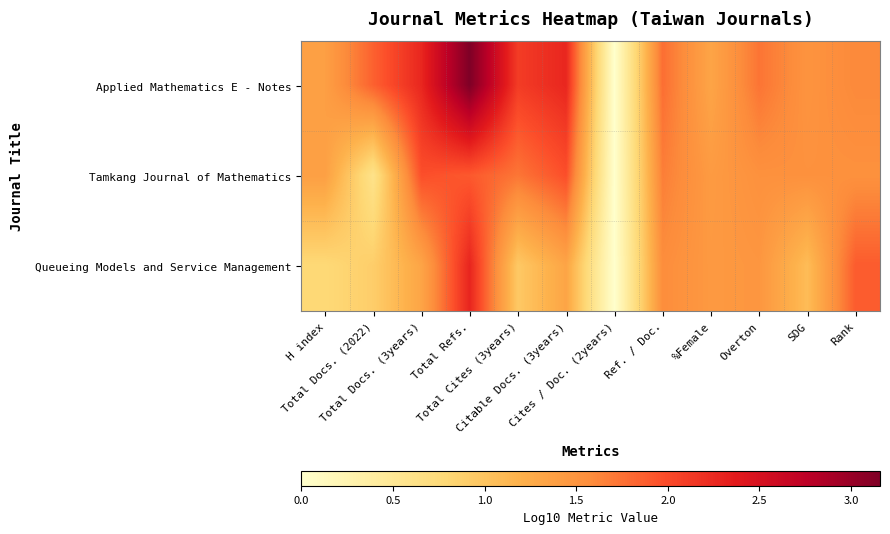

Which series has the largest range (max minus min)?

Applied Mathematics E - Notes